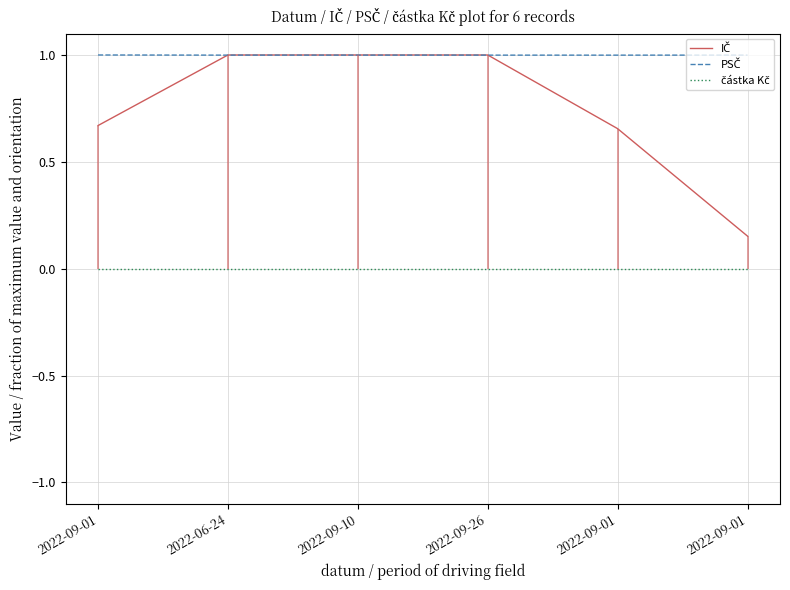

What is the total value across all series at 2022-09-26?

2.0